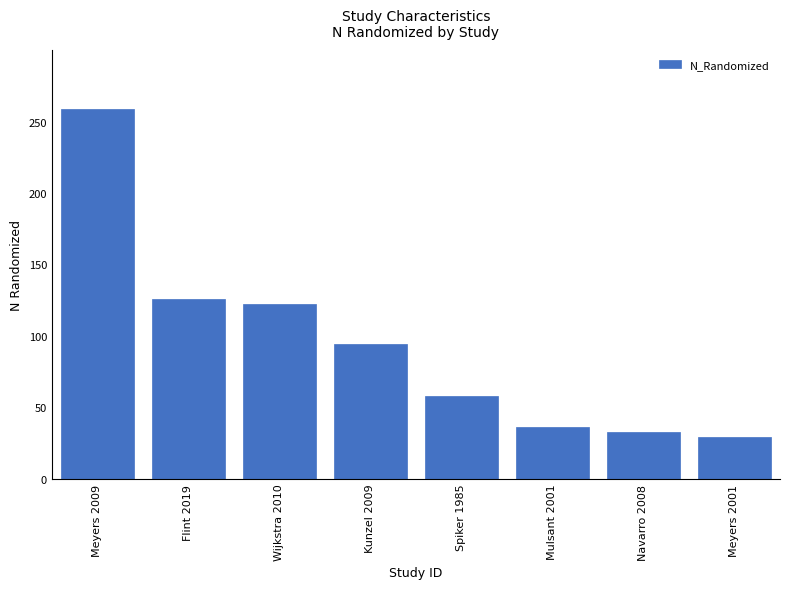

What is the value of the 1st bar from the left?

259